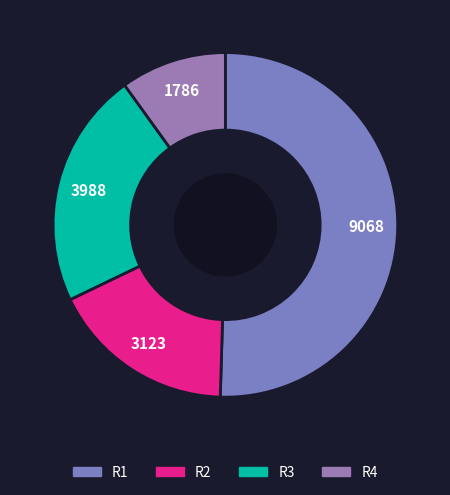

The R3 slice represents 36% of the pie. True or false?

False